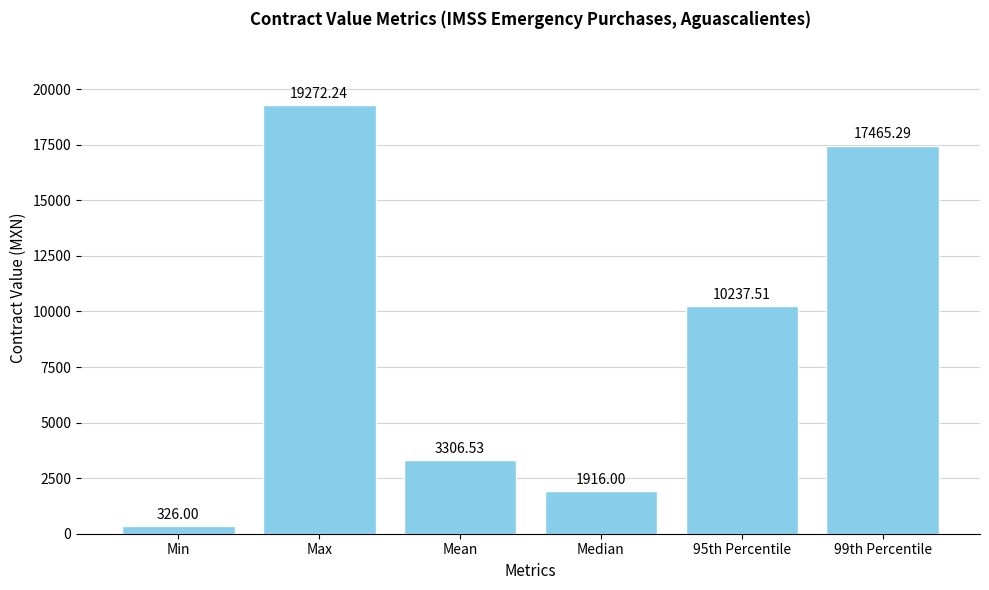

How many bars are there in total?

6